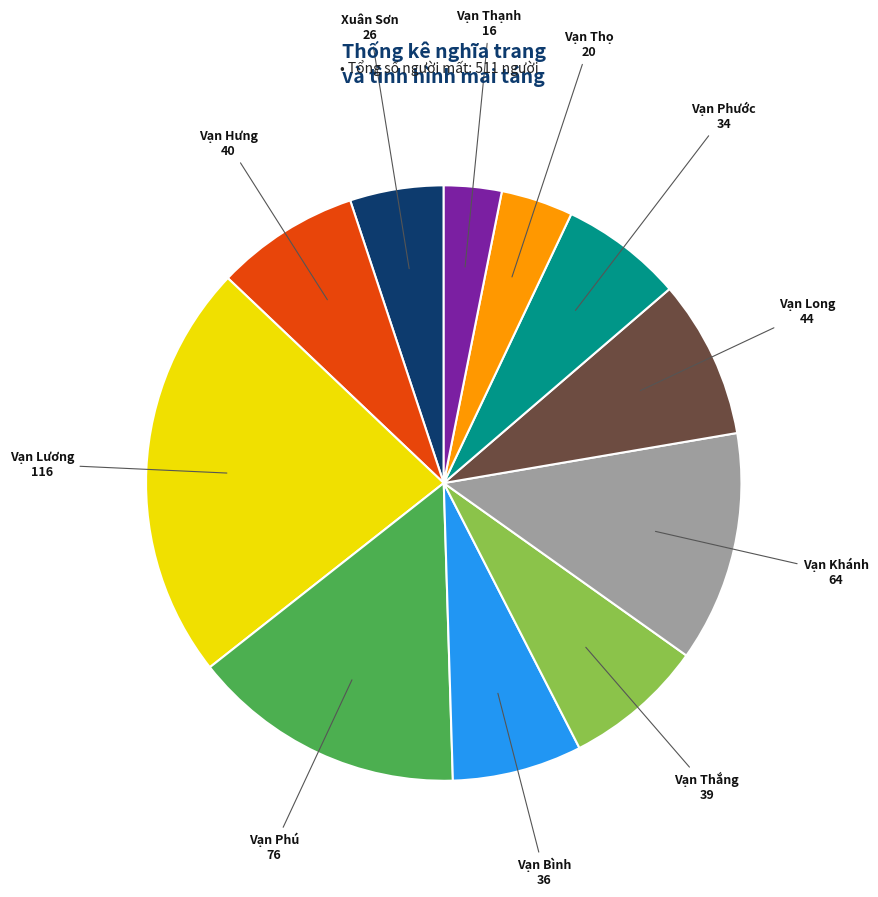

Is there a majority slice in this chart?

No